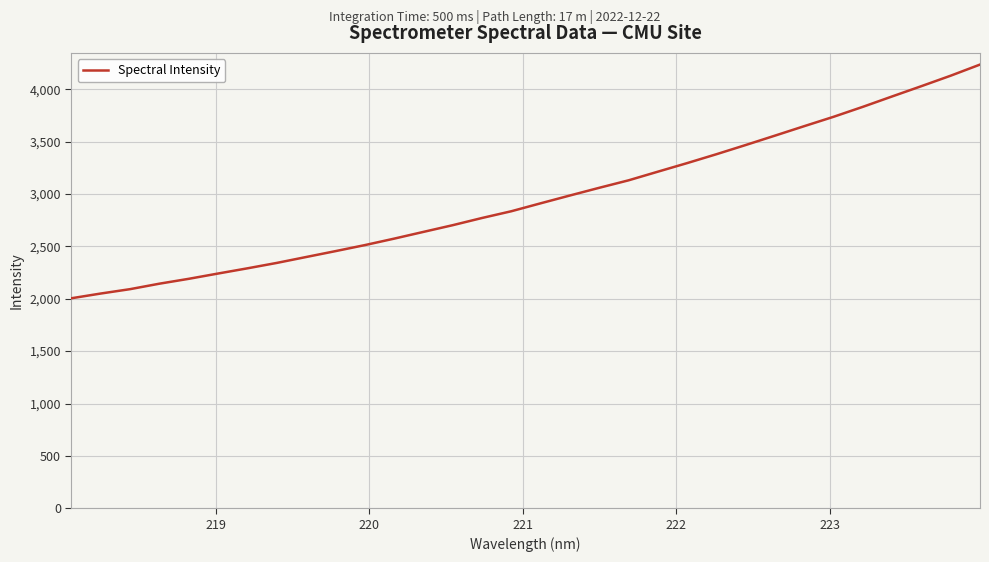

What is the smallest value displayed?

2004.7